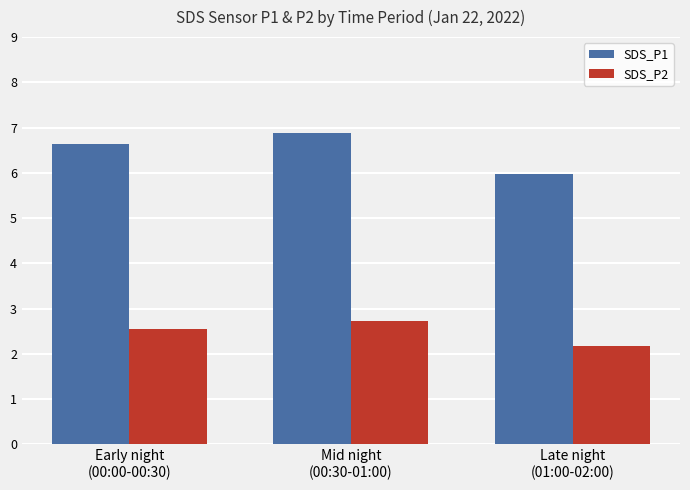

Is it true that SDS_P1 equals 4.0 at Early night
(00:00-00:30)?

False